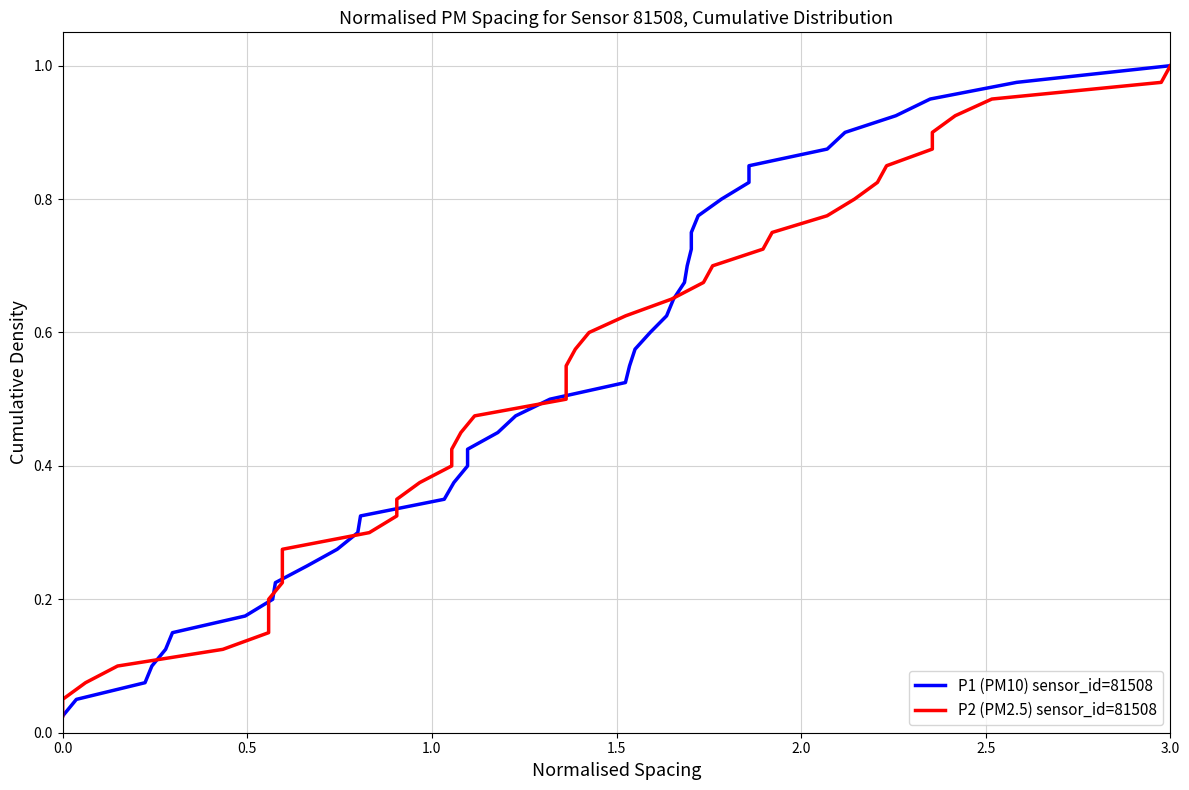

How many distinct data groups are displayed?

2